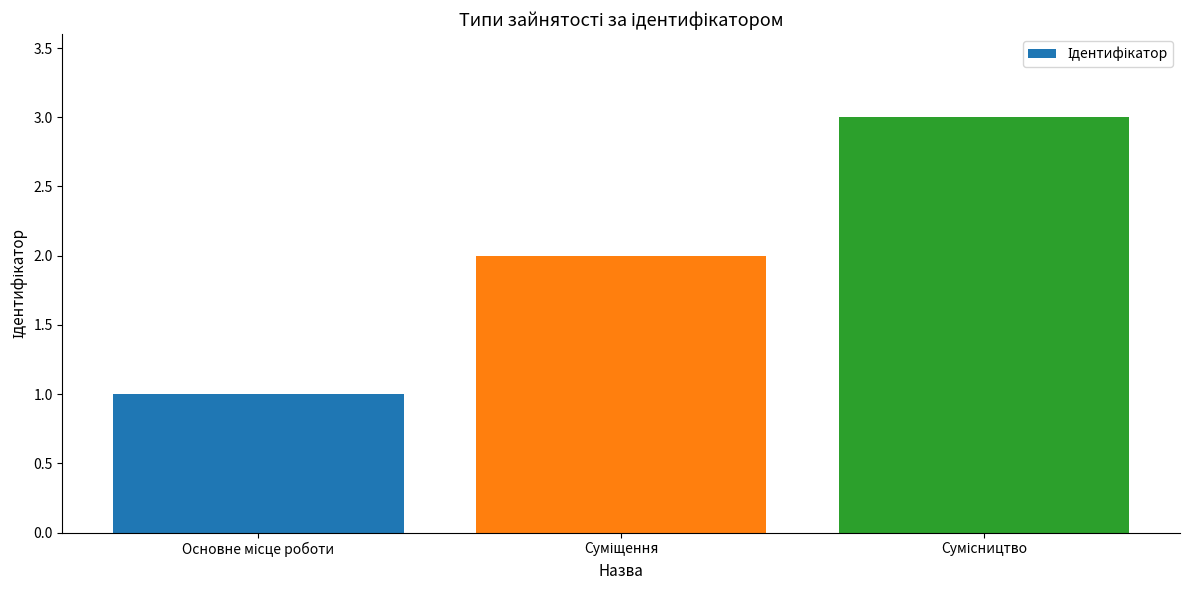

What is the greatest value displayed?

3